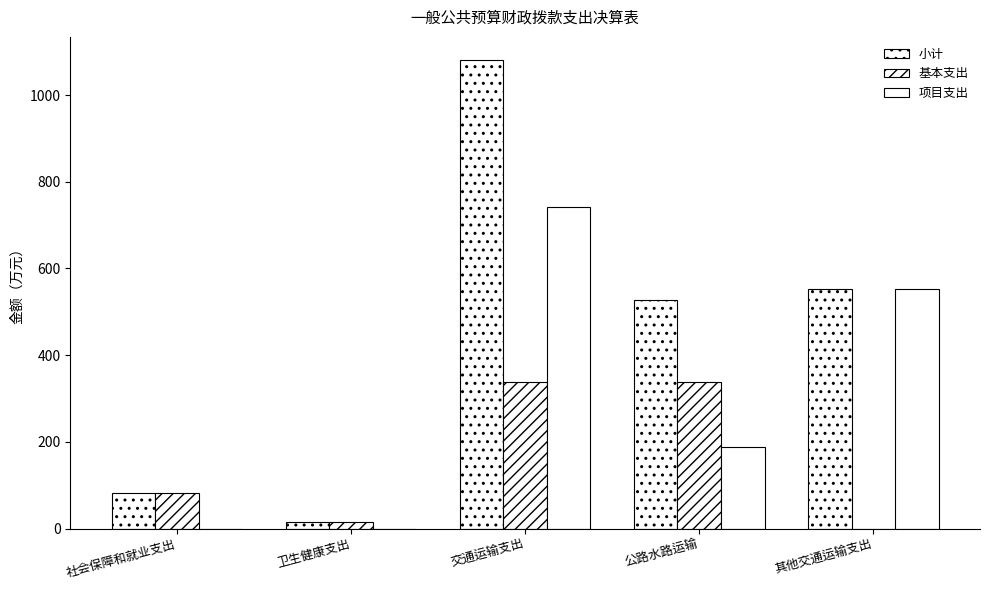

Which series has the largest total across all categories?

小计